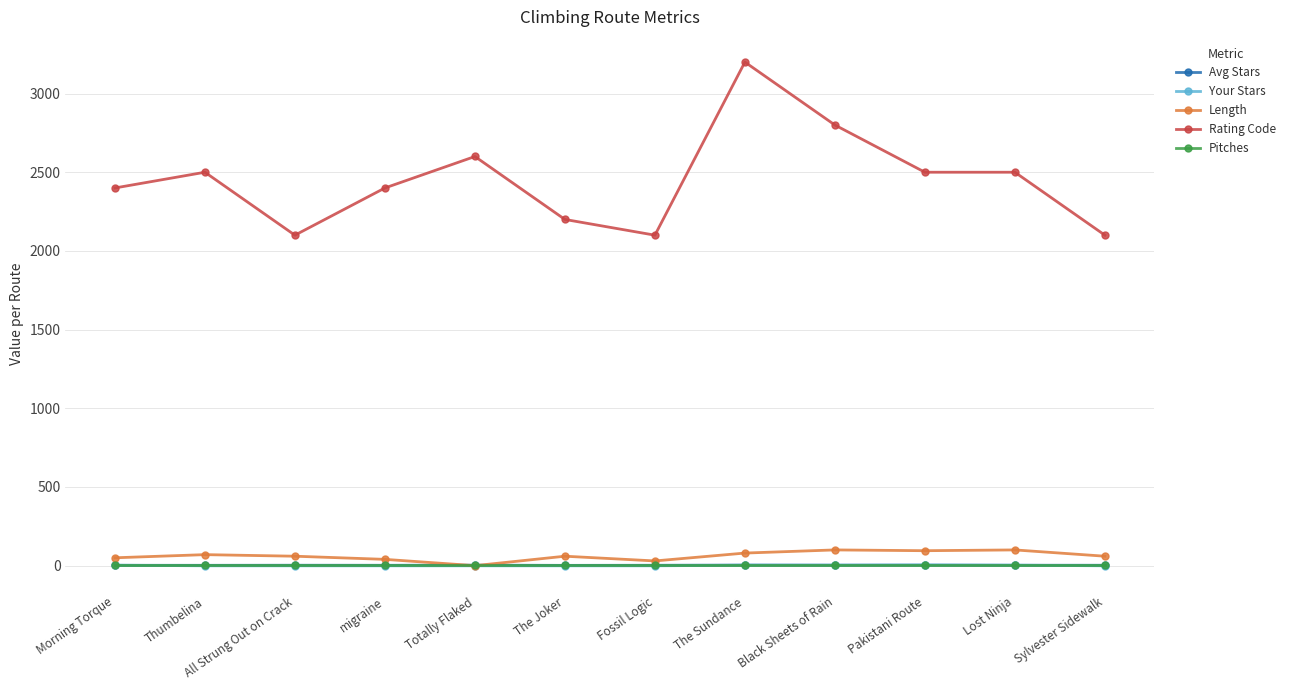

What is the difference between the highest and lowest values at Lost Ninja?

2499.0